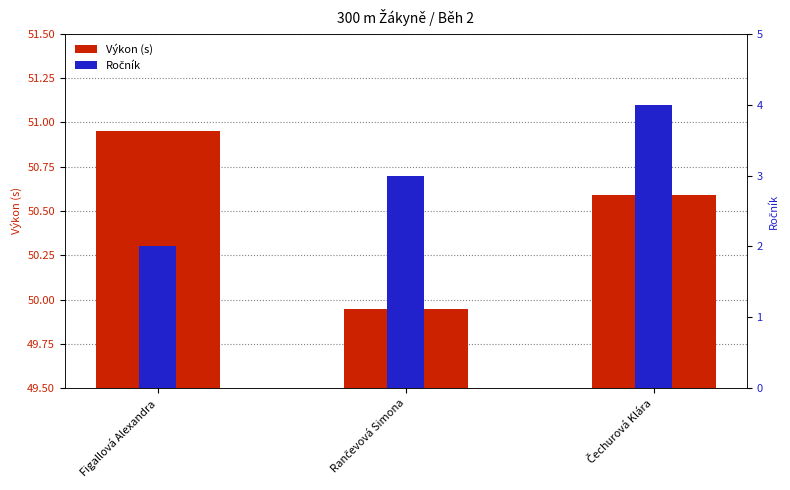

How many bars are there in total?

6